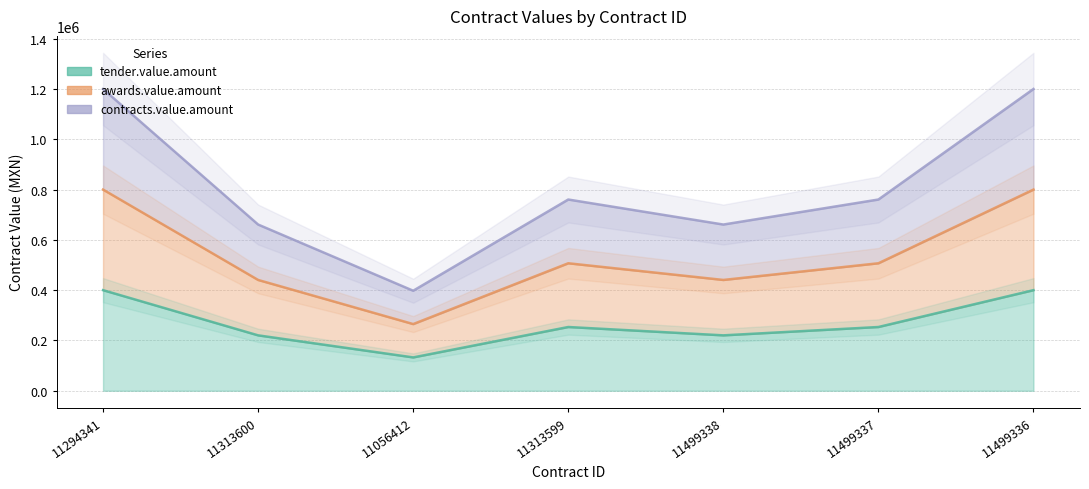

Rank the categories by contracts.value.amount value from highest to lowest.

11294341, 11499336, 11313599, 11499337, 11313600, 11499338, 11056412